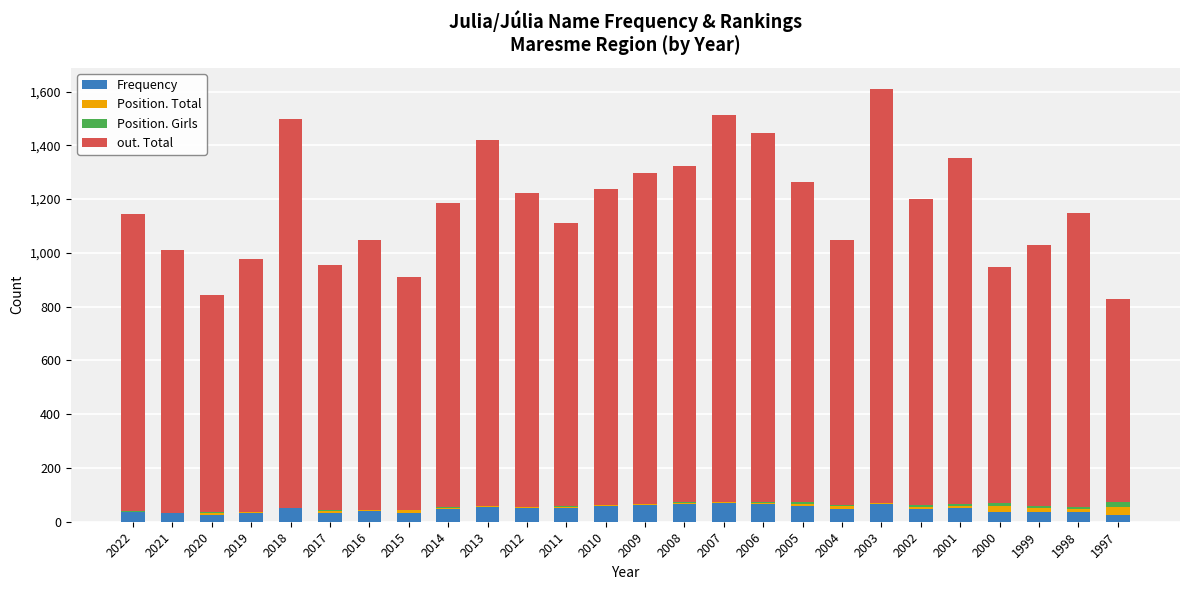

What is the maximum value for Frequency?

70